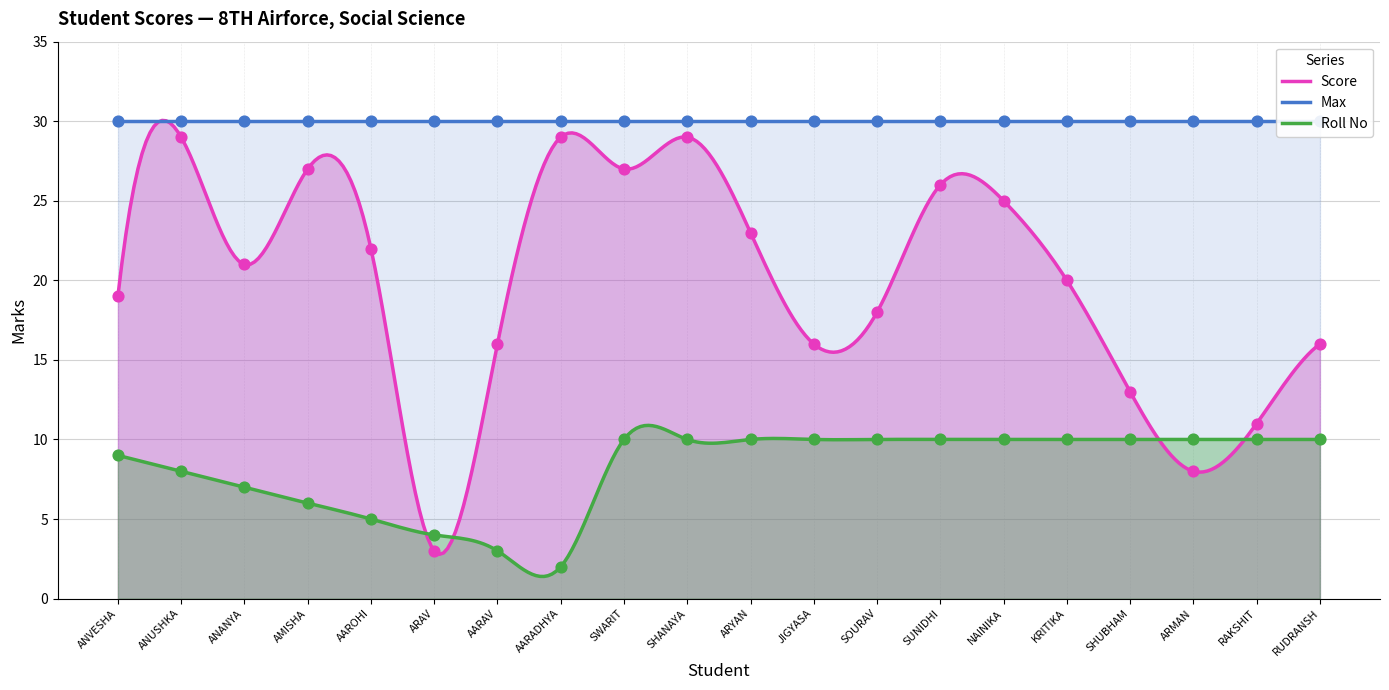

Which series has the widest spread of Y values?

Score